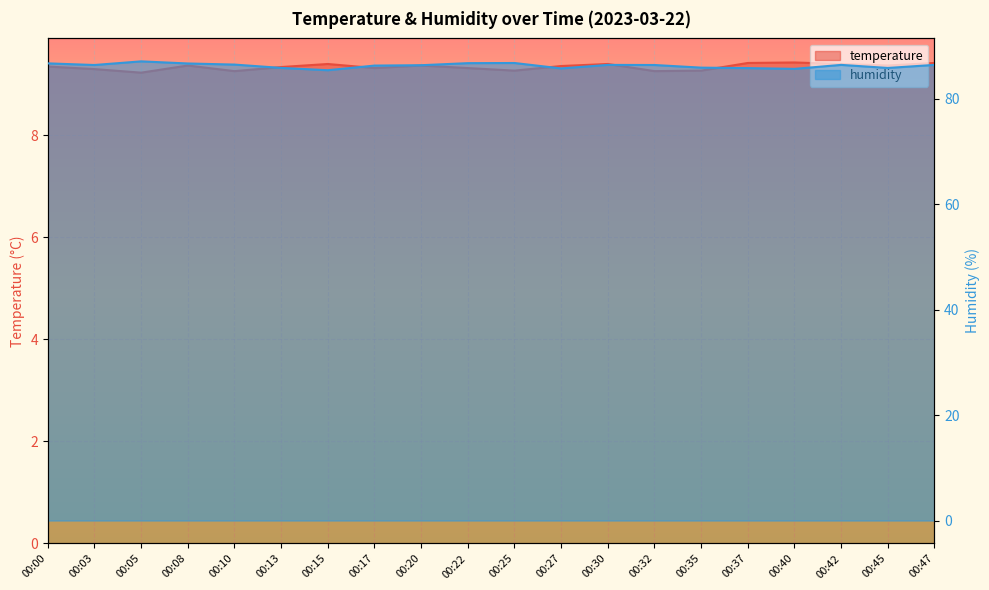

True or false: humidity and temperature intersect in this chart.

False